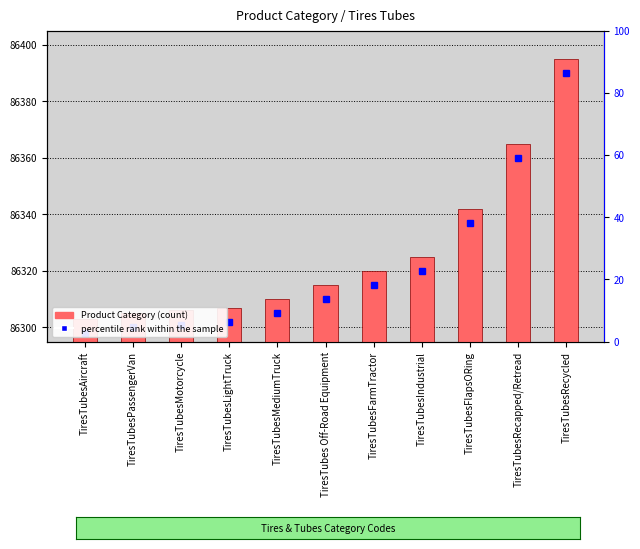

What is the label of the 7th bar from the right?

TiresTubesMediumTruck